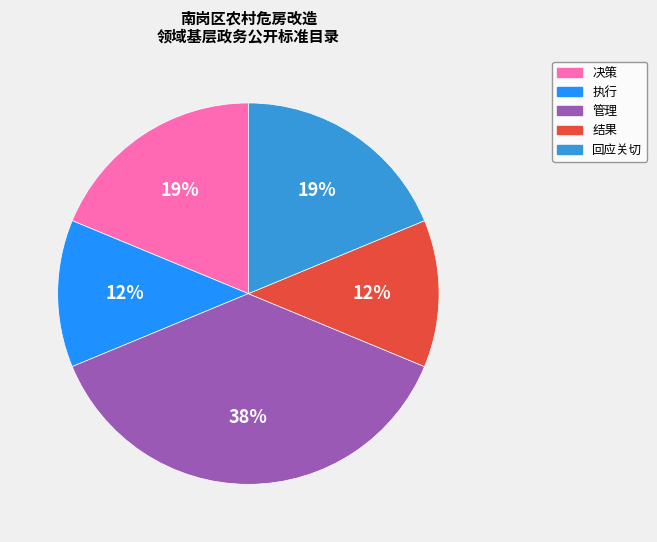

How many segments does this pie chart have?

5